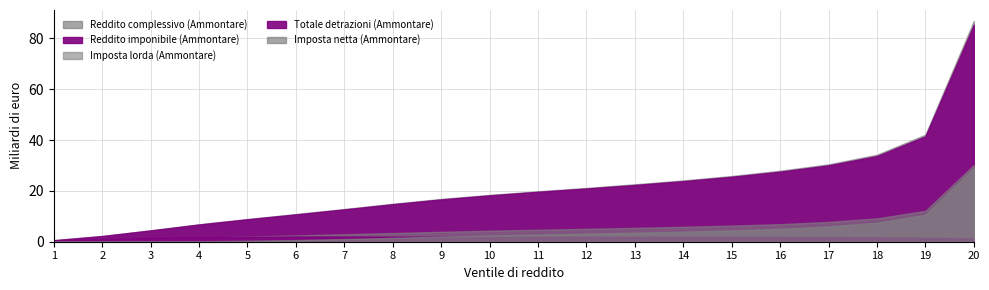

Which series changed the most between V ventile and XX ventile?

Reddito complessivo (Ammontare)